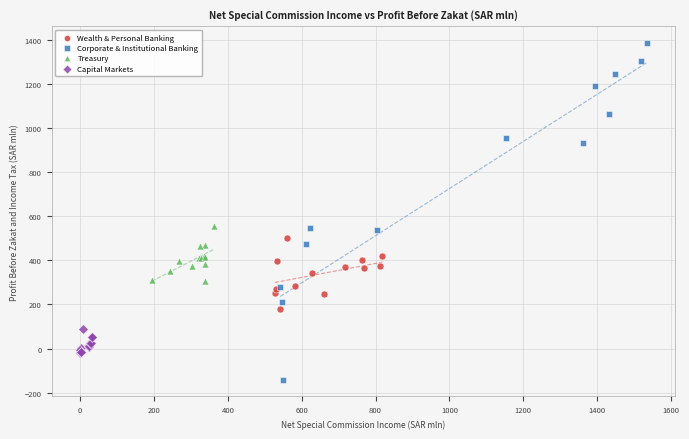

Which series reaches the maximum Y coordinate?

Corporate & Institutional Banking